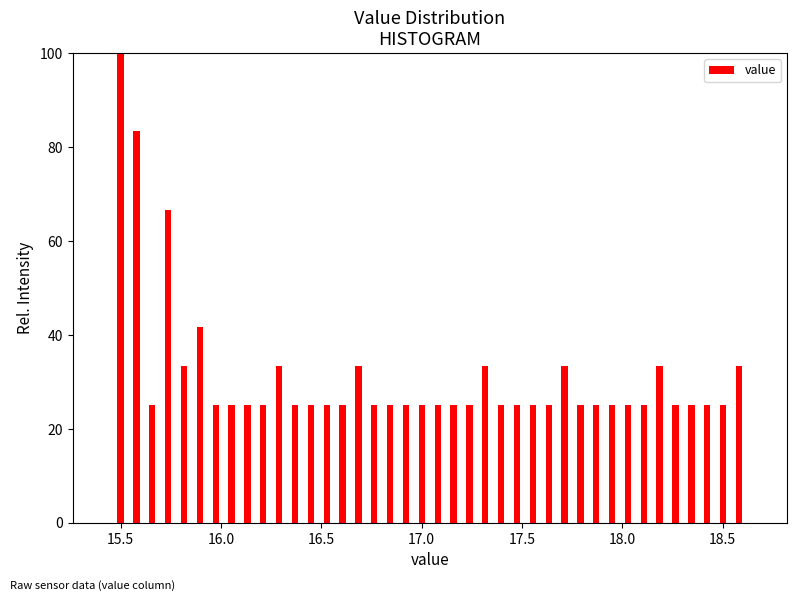

Around what value on the x-axis is the tallest bar? Give the approximate position of its centre, as read against the axis.

15.50